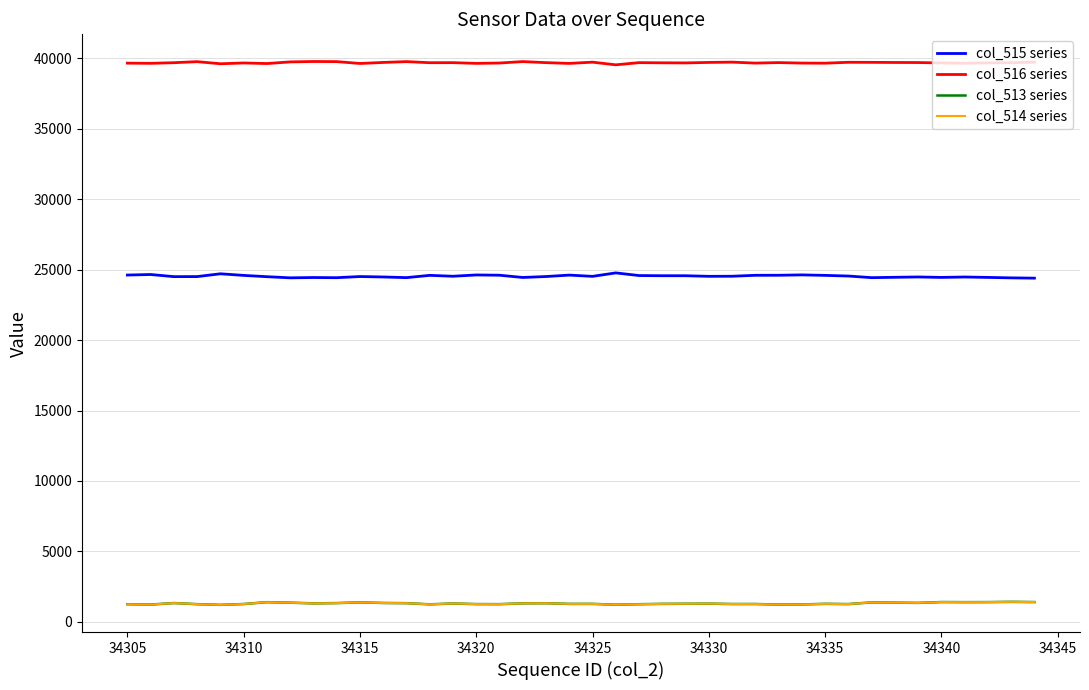

True or false: col_516 series has more than 2 interior local peaks.

True